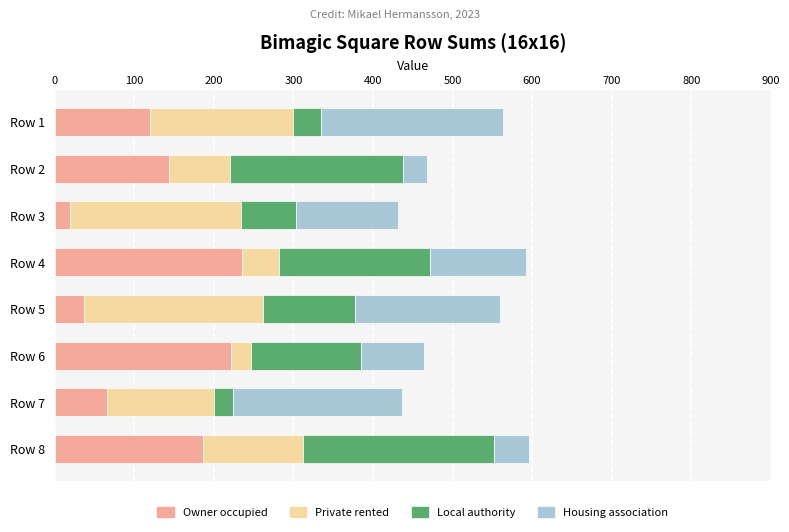

What is the total value across all series at Row 1?

564